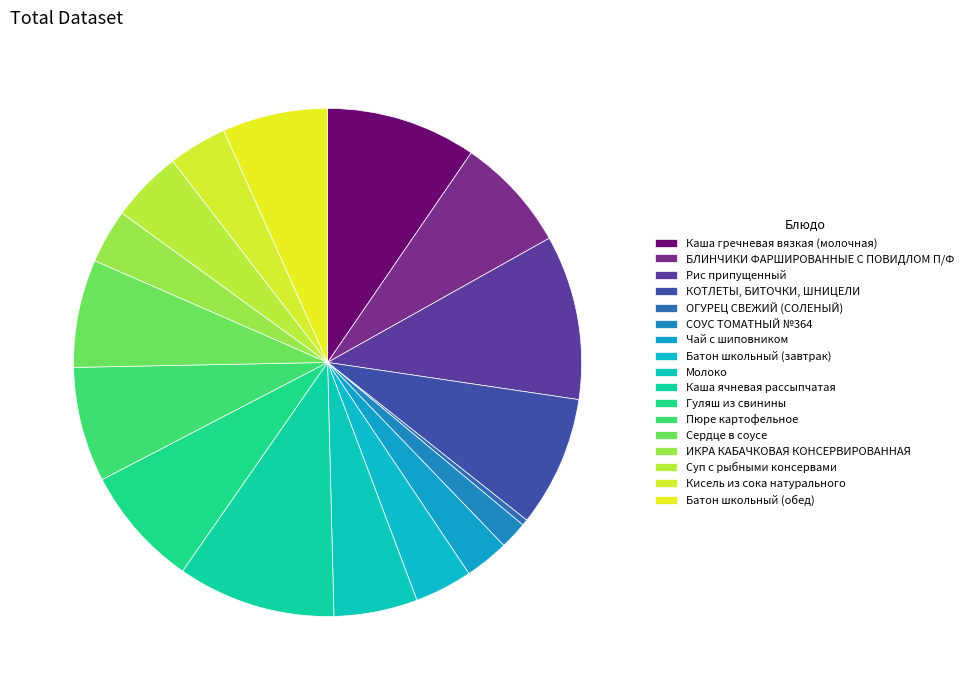

Does any single category account for the majority?

No